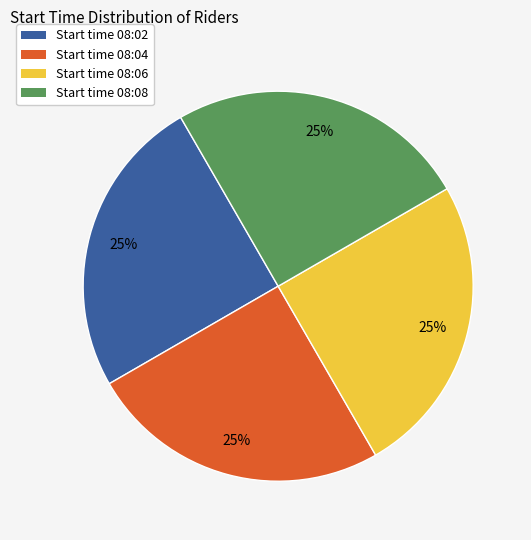

Is there any slice that represents more than half of the pie?

No